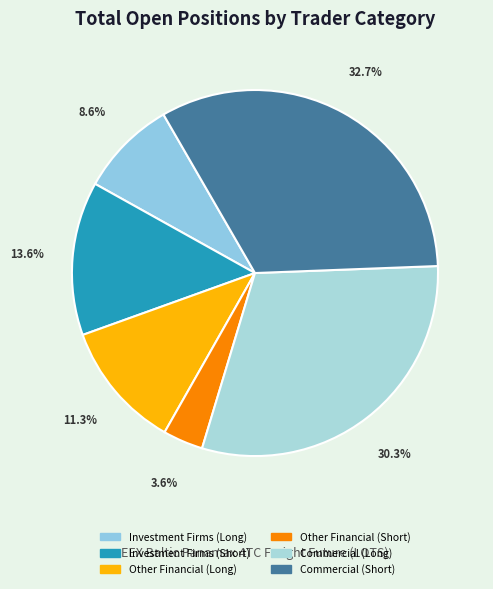

How many slices are in this pie chart?

6